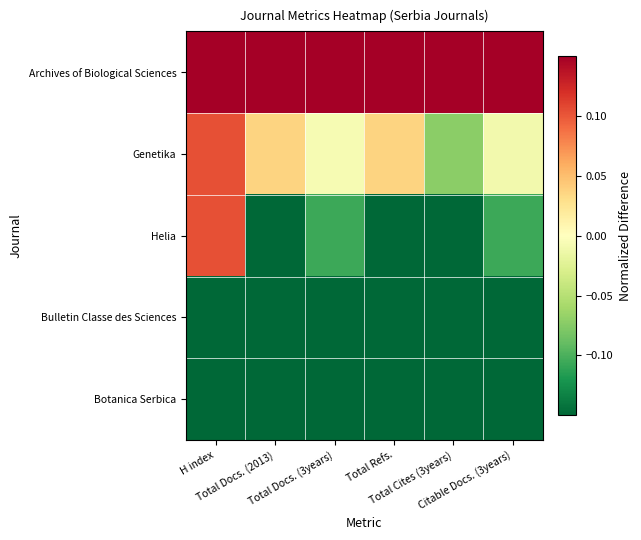

Reading left to right, list all the values displayed in this chart.

Archives of Biological Sciences: H index=0.4	Total Docs. (2013)=0.7	Total Docs. (3years)=0.7	Total Refs.=0.7	Total Cites (3years)=0.7	Citable Docs. (3years)=0.7
Genetika: H index=0.1	Total Docs. (2013)=0.0	Total Docs. (3years)=-0.0	Total Refs.=0.0	Total Cites (3years)=-0.1	Citable Docs. (3years)=-0.0
Helia: H index=0.1	Total Docs. (2013)=-0.2	Total Docs. (3years)=-0.1	Total Refs.=-0.2	Total Cites (3years)=-0.2	Citable Docs. (3years)=-0.1
Bulletin Classe des Sciences: H index=-0.3	Total Docs. (2013)=-0.3	Total Docs. (3years)=-0.3	Total Refs.=-0.3	Total Cites (3years)=-0.2	Citable Docs. (3years)=-0.3
Botanica Serbica: H index=-0.2	Total Docs. (2013)=-0.2	Total Docs. (3years)=-0.3	Total Refs.=-0.2	Total Cites (3years)=-0.3	Citable Docs. (3years)=-0.3